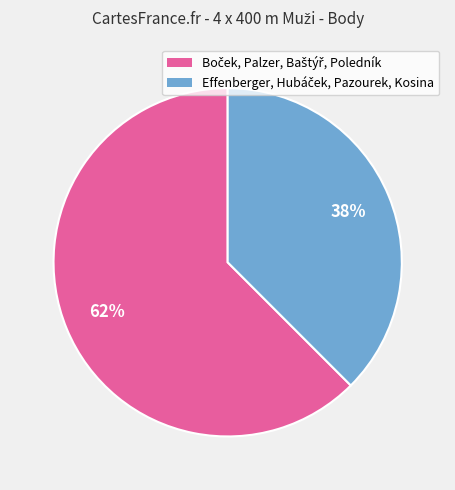

To the nearest percent, what is the average slice percentage?

50%